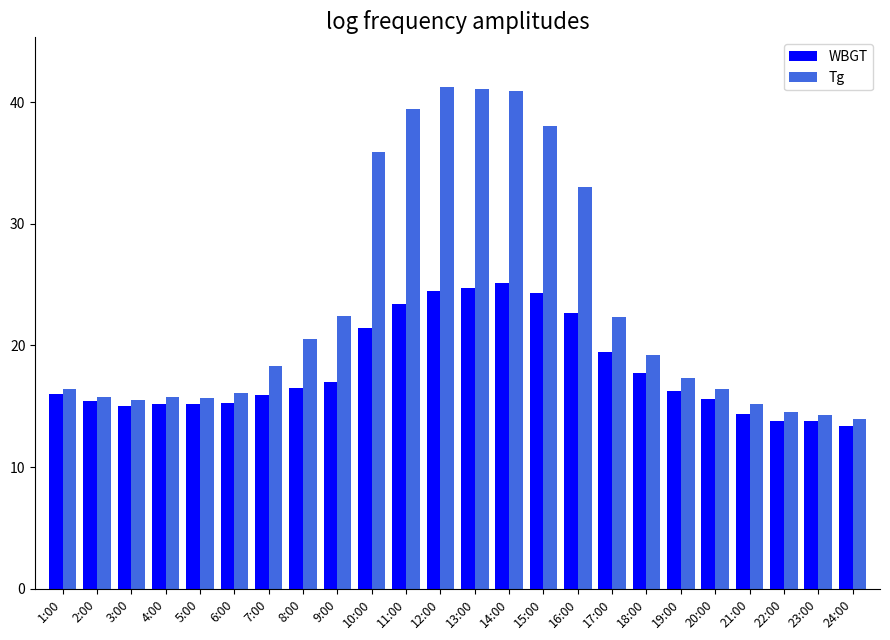

Where is WBGT nearest to the value 19?

17:00